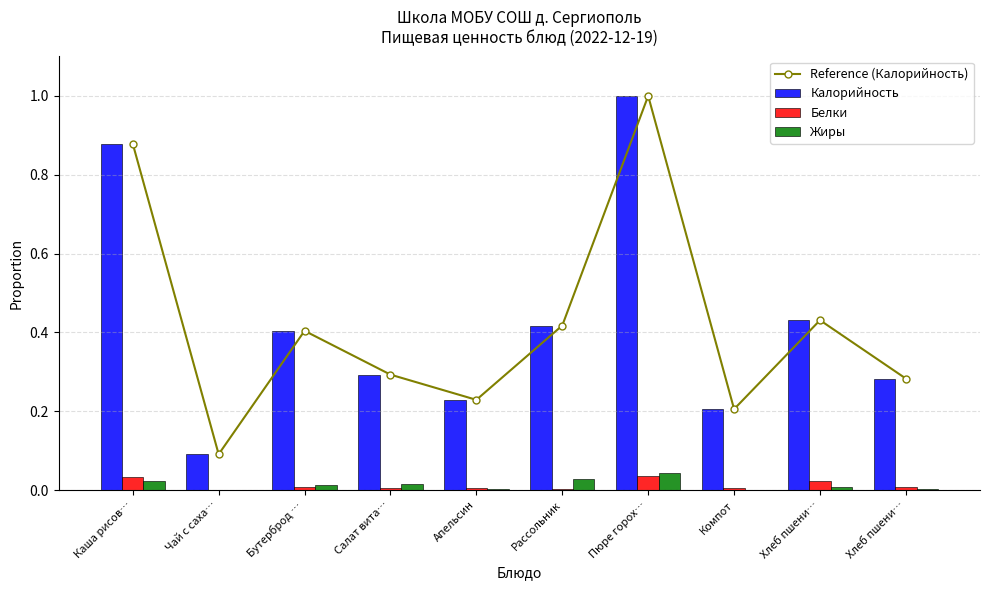

Which series has the largest total across all categories?

Reference (Калорийность)